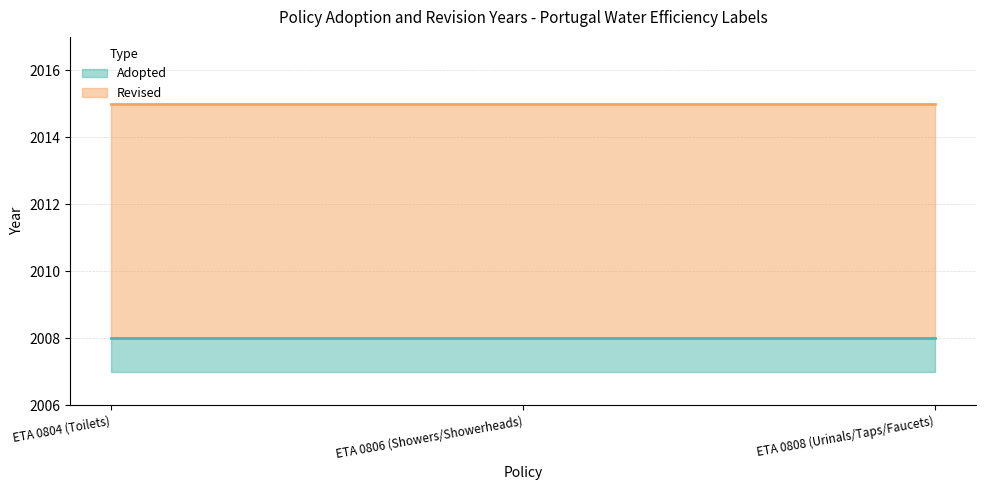

What are all the series names shown in the legend?

Adopted, Revised